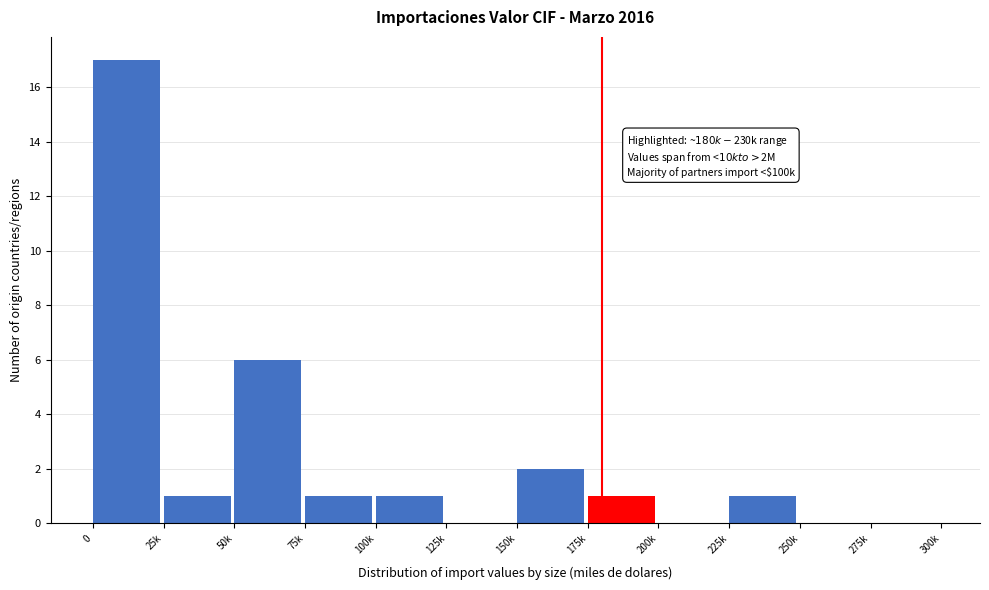

Reading left to right, transcribe all the data shown in this chart.

0=17	25k=1	50k=6	75k=1	100k=1	125k=0	150k=2	175k=1	200k=0	225k=1	250k=0	275k=0